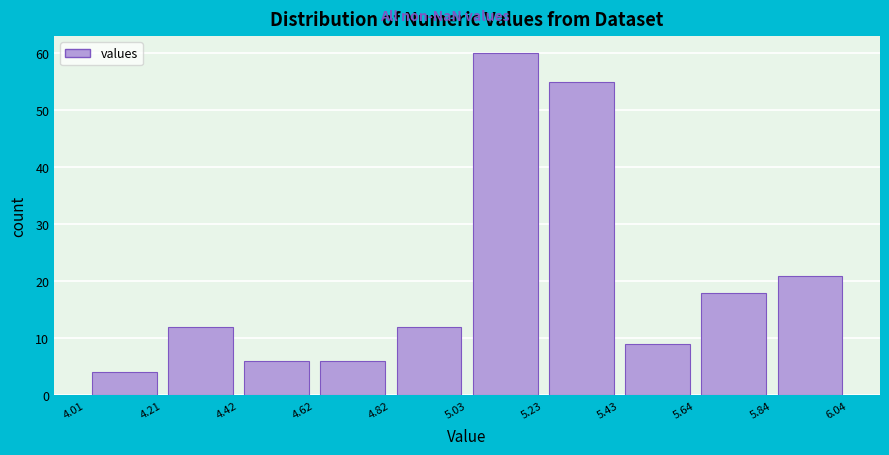

Over which range of the x-axis is the bar tallest?

5.03 to 5.23